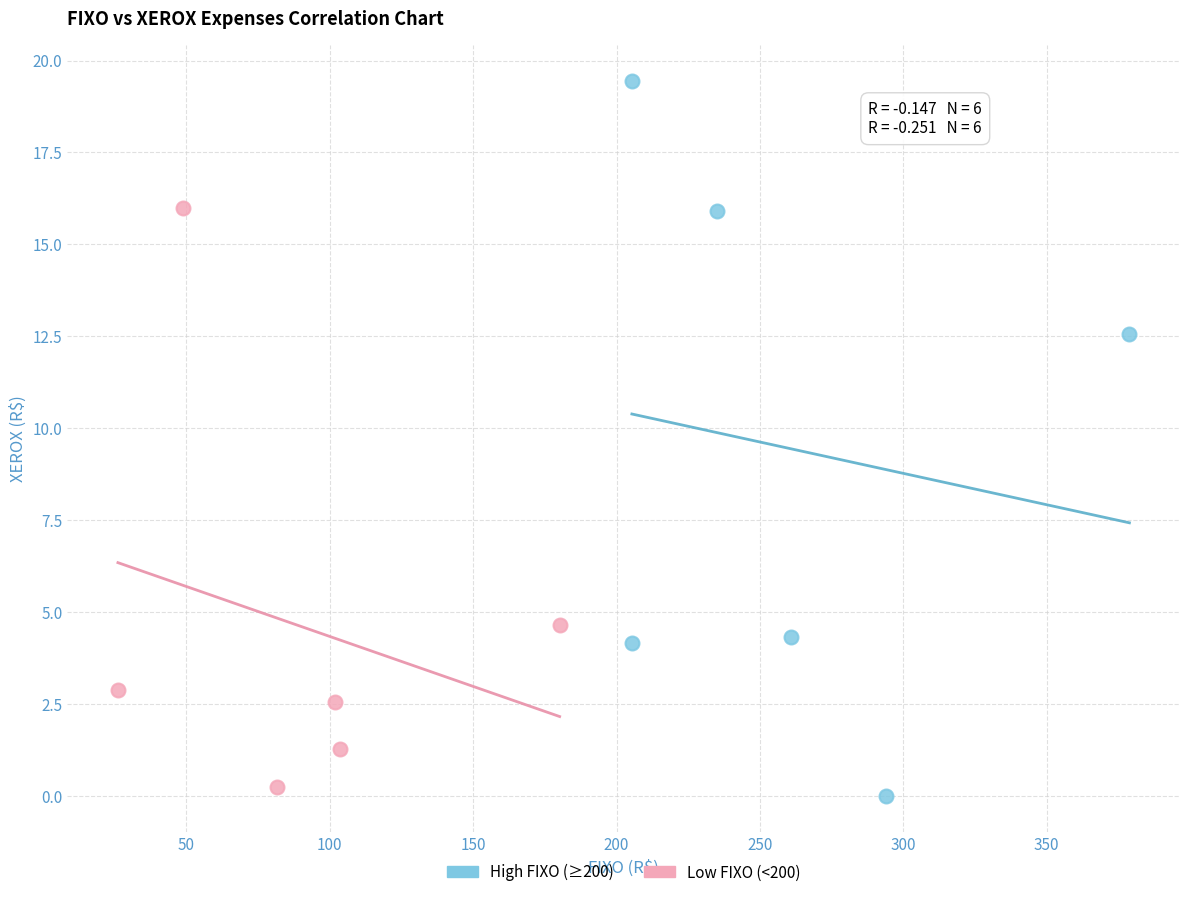

Which series reaches the minimum Y coordinate?

High FIXO (≥200)